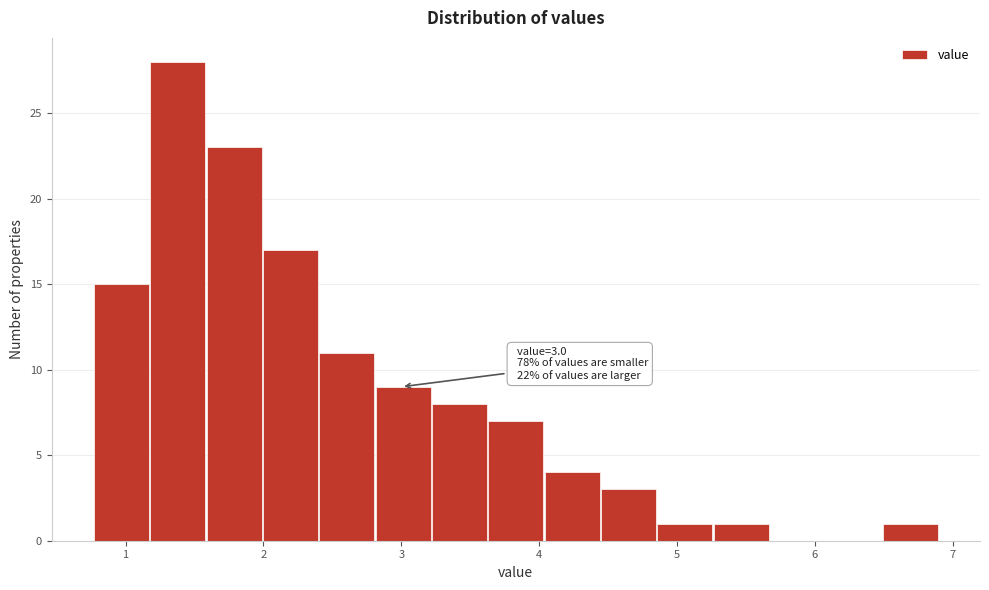

Which range on the x-axis has the tallest bar?

1.2 to 1.6